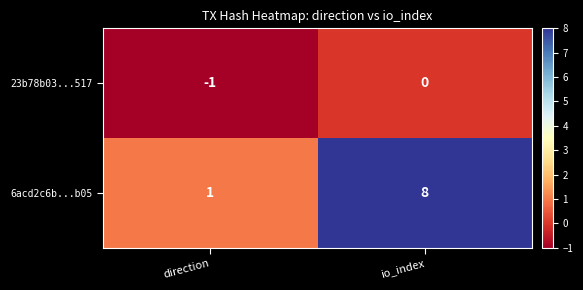

At which category does the chart reach its peak across all series?

io_index